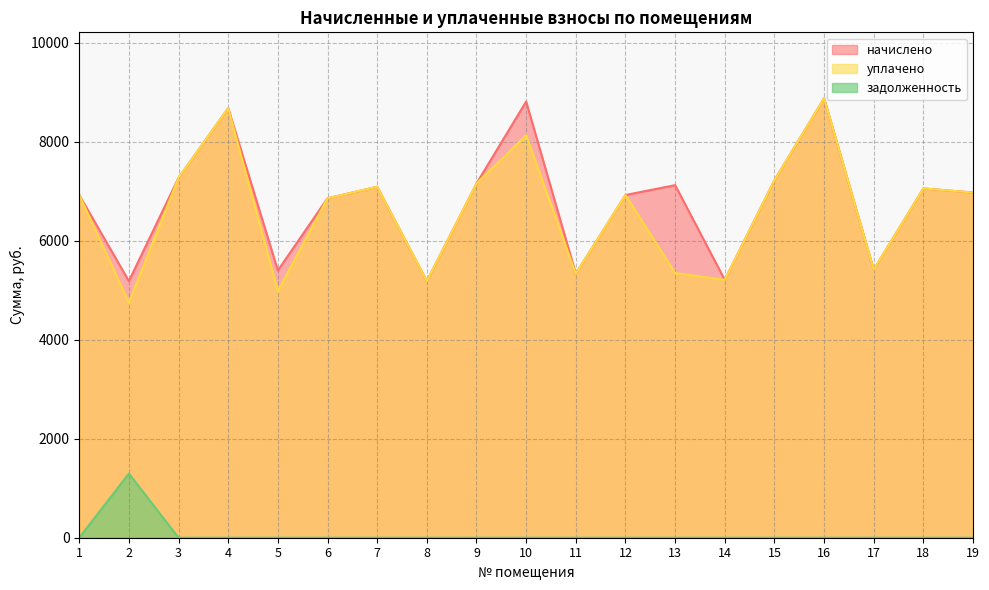

What is the difference between the second highest and minimum values in the уплачено series?

3925.9